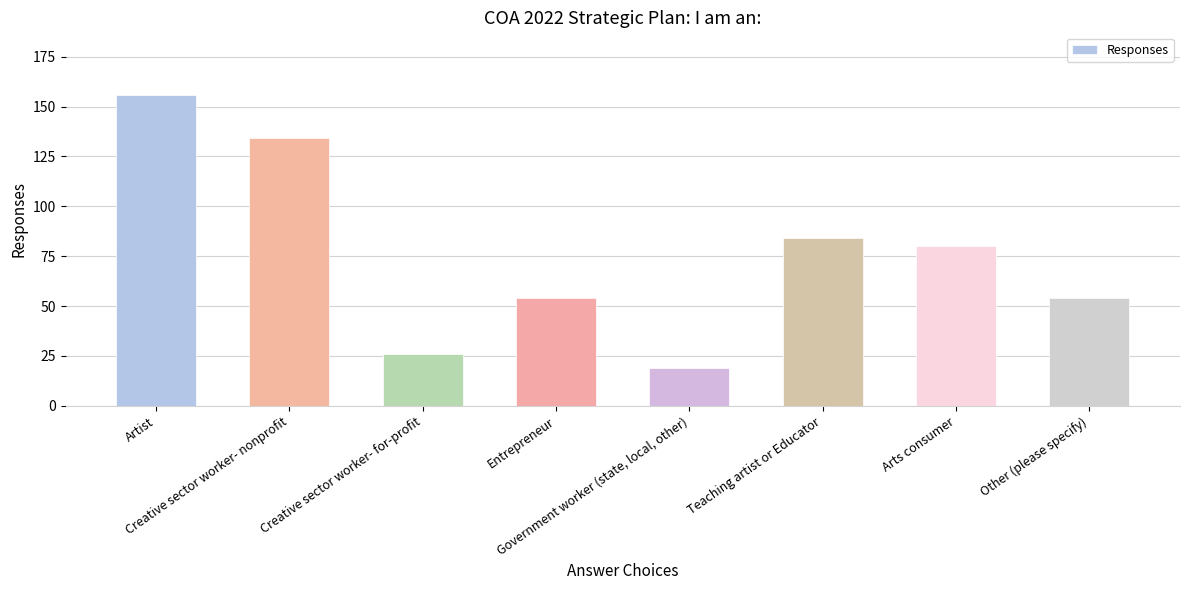

How many values are between 54 and 134?

5